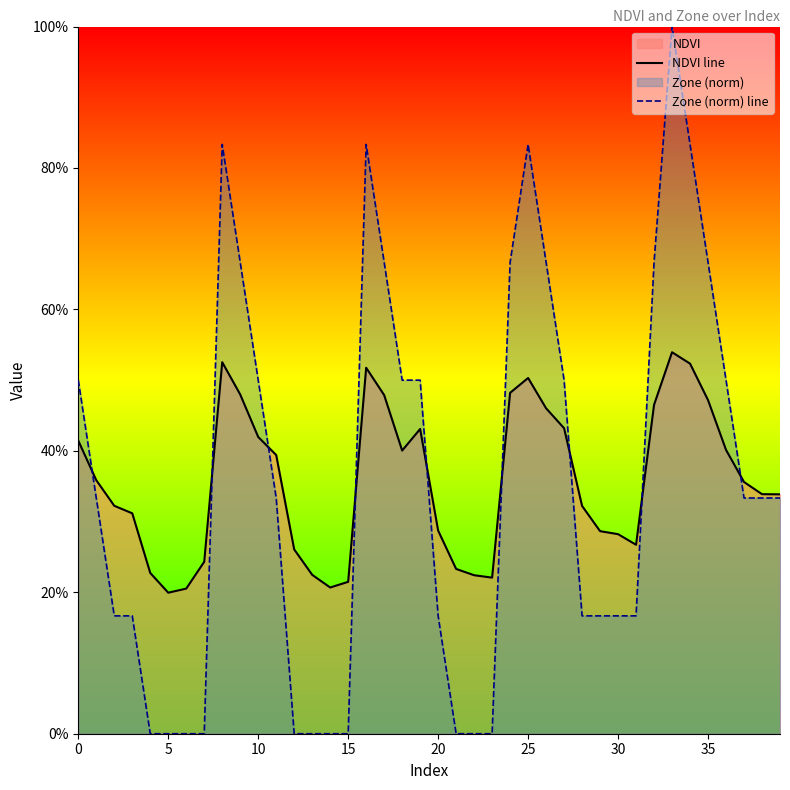

What is the difference between the maximum and minimum values in the NDVI line series?

0.3